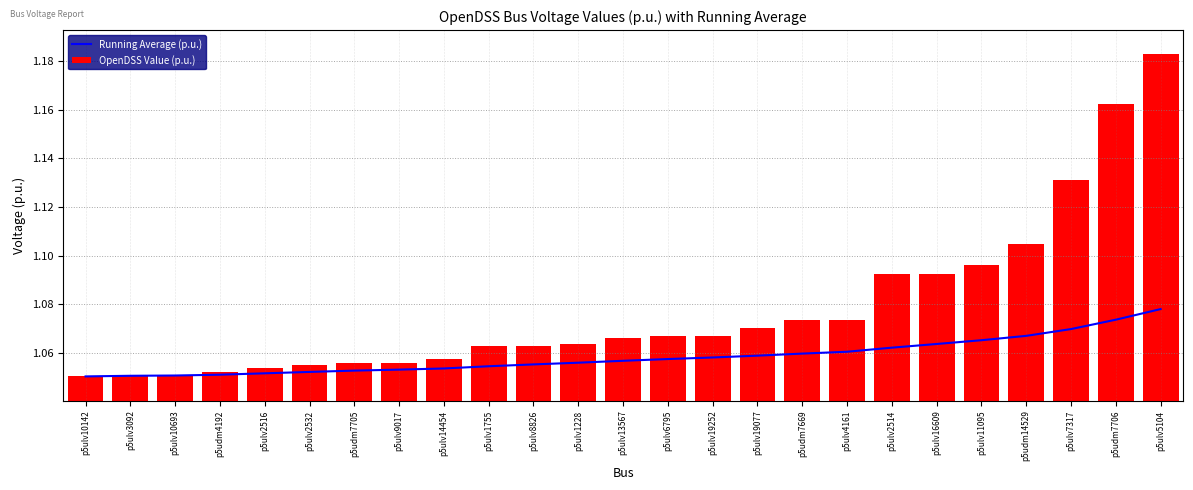

What is the value of the OpenDSS Value (p.u.) bar at the 14th from the left?

1.1